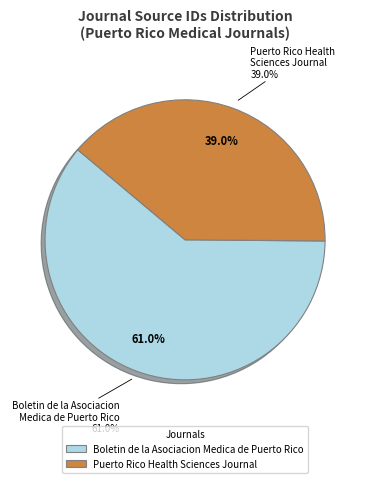

How many slices are in this pie chart?

2